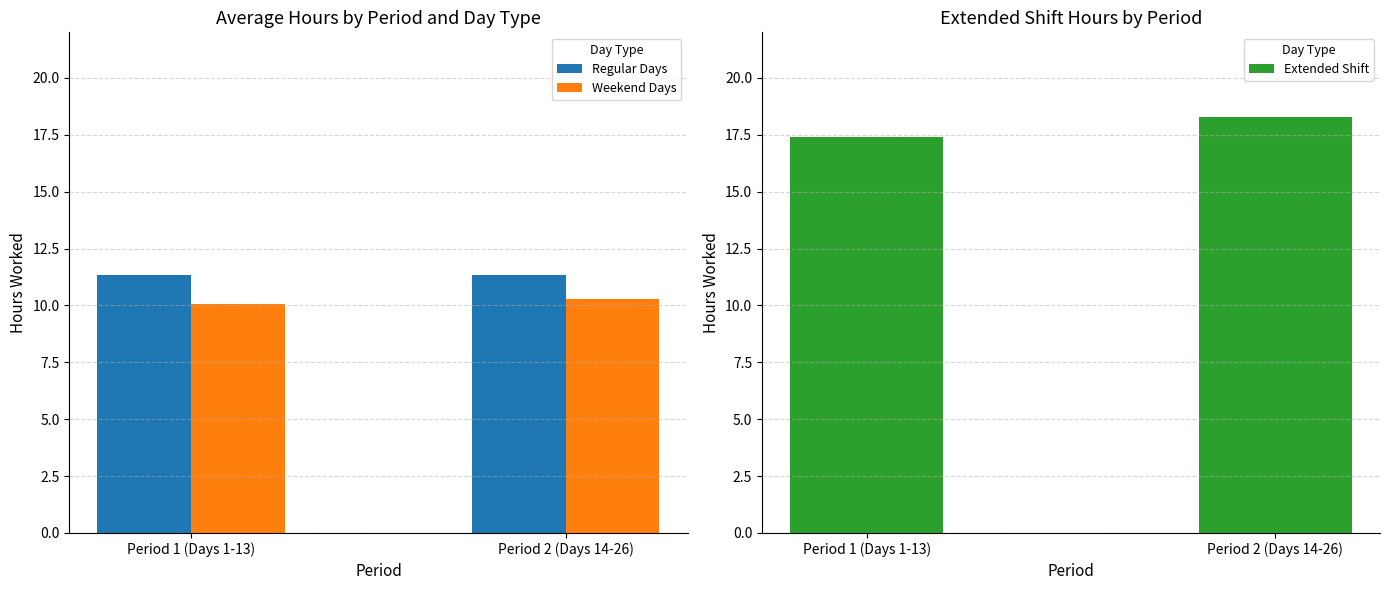

The value of Extended Shift at Period 1 (Days 1-13) is 30.2. True or false?

False